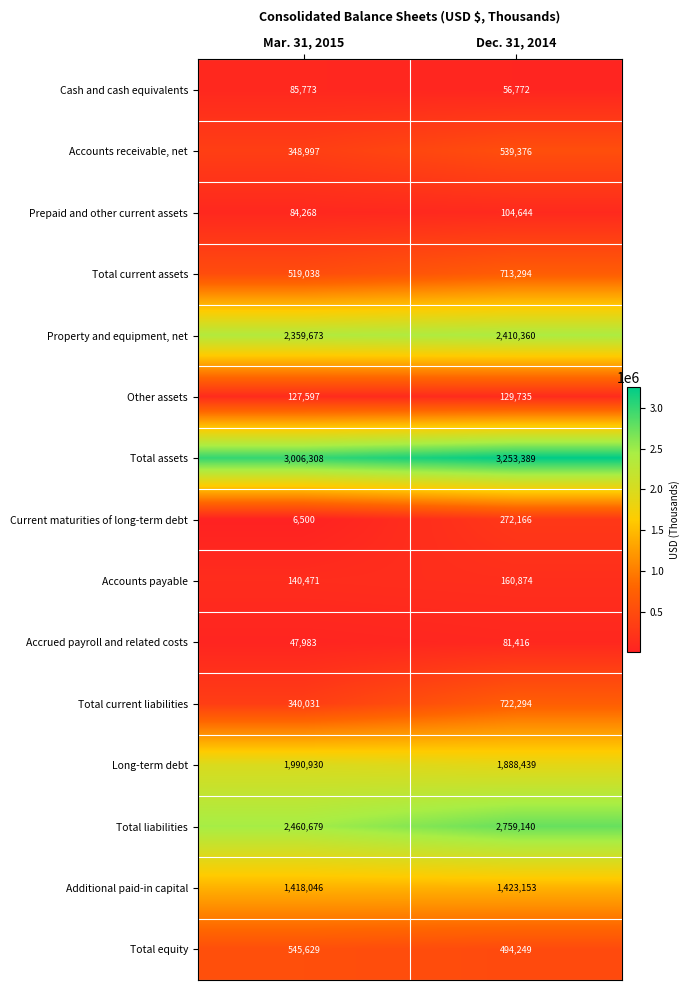

Which series changed the most between Mar. 31, 2015 and Dec. 31, 2014?

Total current liabilities